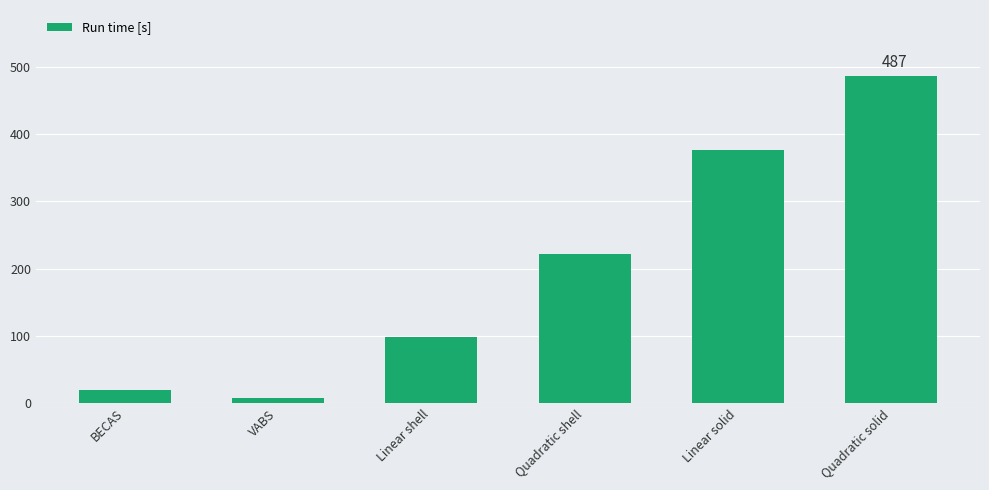

Rank the categories by value from lowest to highest.

VABS, BECAS, Linear shell, Quadratic shell, Linear solid, Quadratic solid